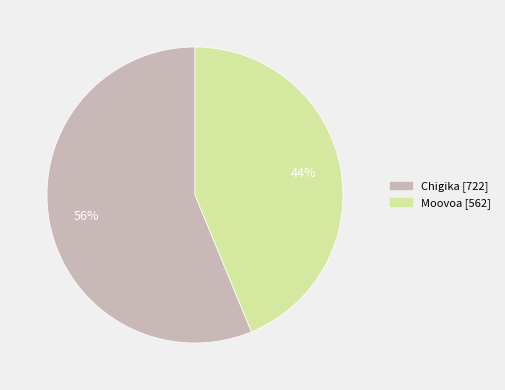

What percentage is the Chigika slice, to the nearest percent?

56%